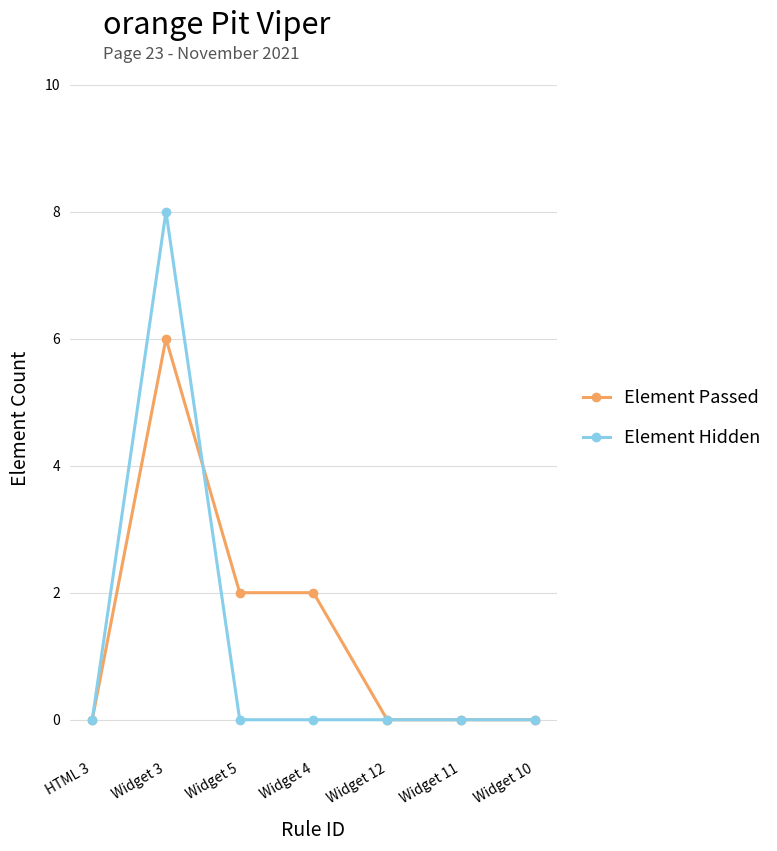

What is the highest value of the Element Passed series?

6